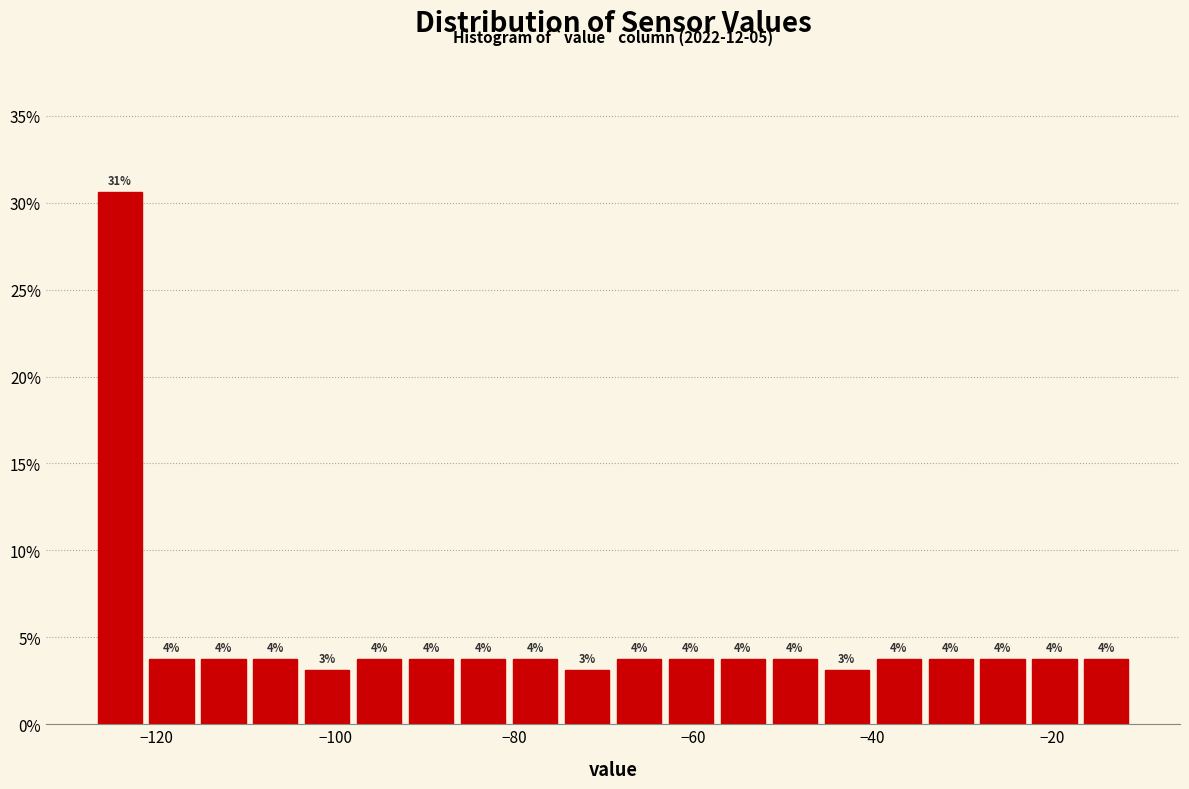

Around what value on the x-axis is the tallest bar? Give the approximate position of its centre, as read against the axis.

-124